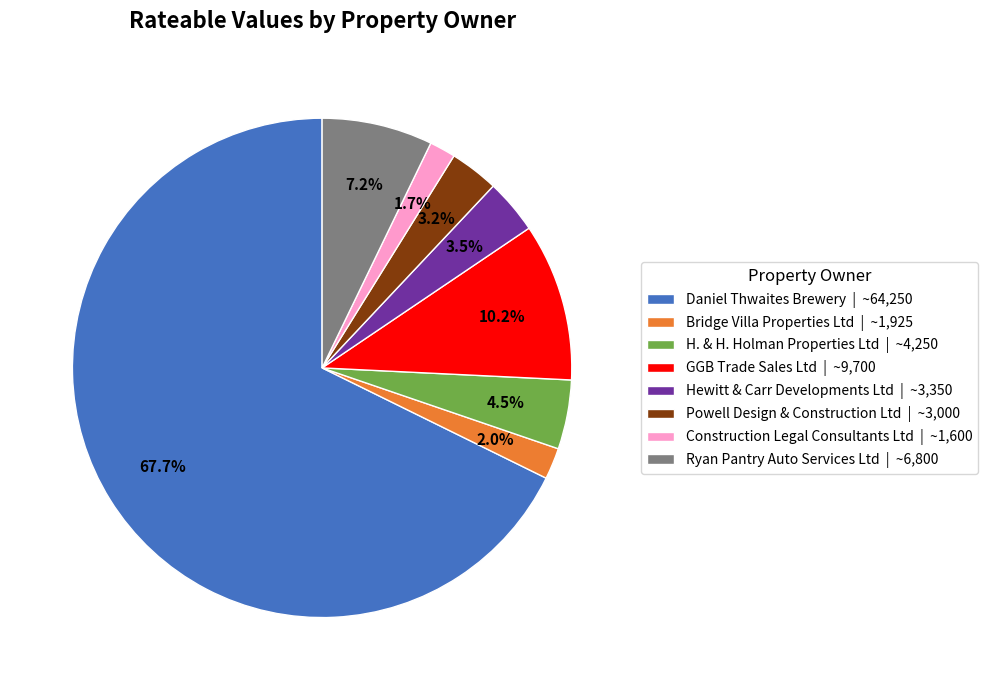

Does Daniel Thwaites Brewery account for over 50% of the chart?

Yes